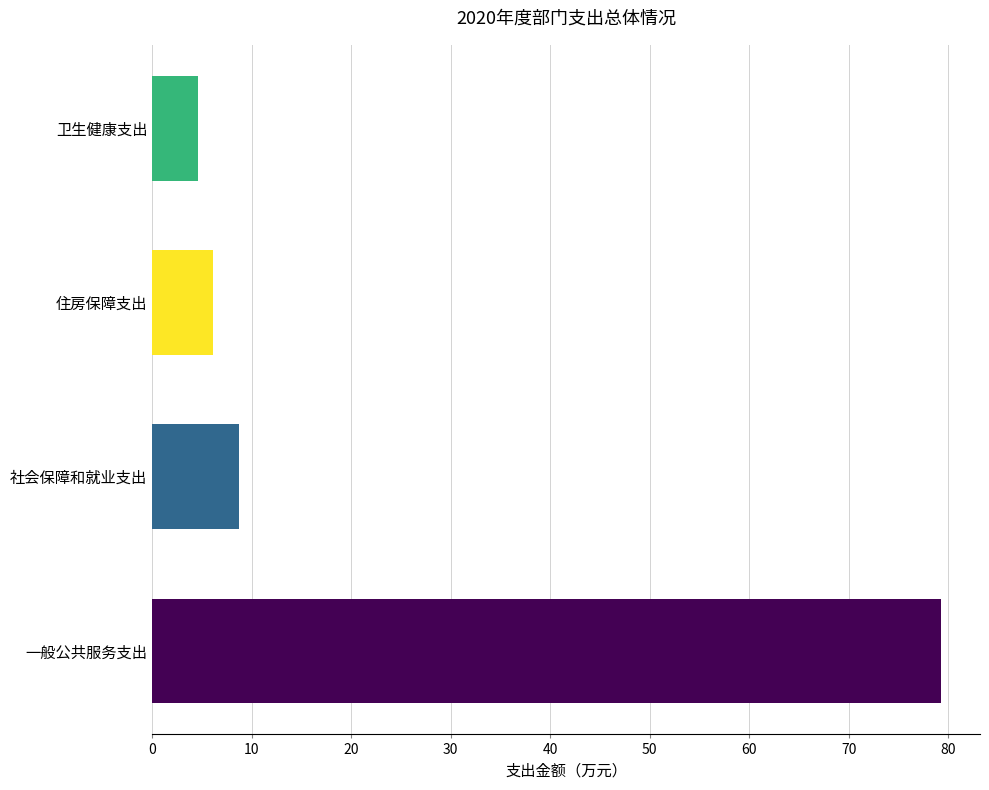

What is the average value?

24.7